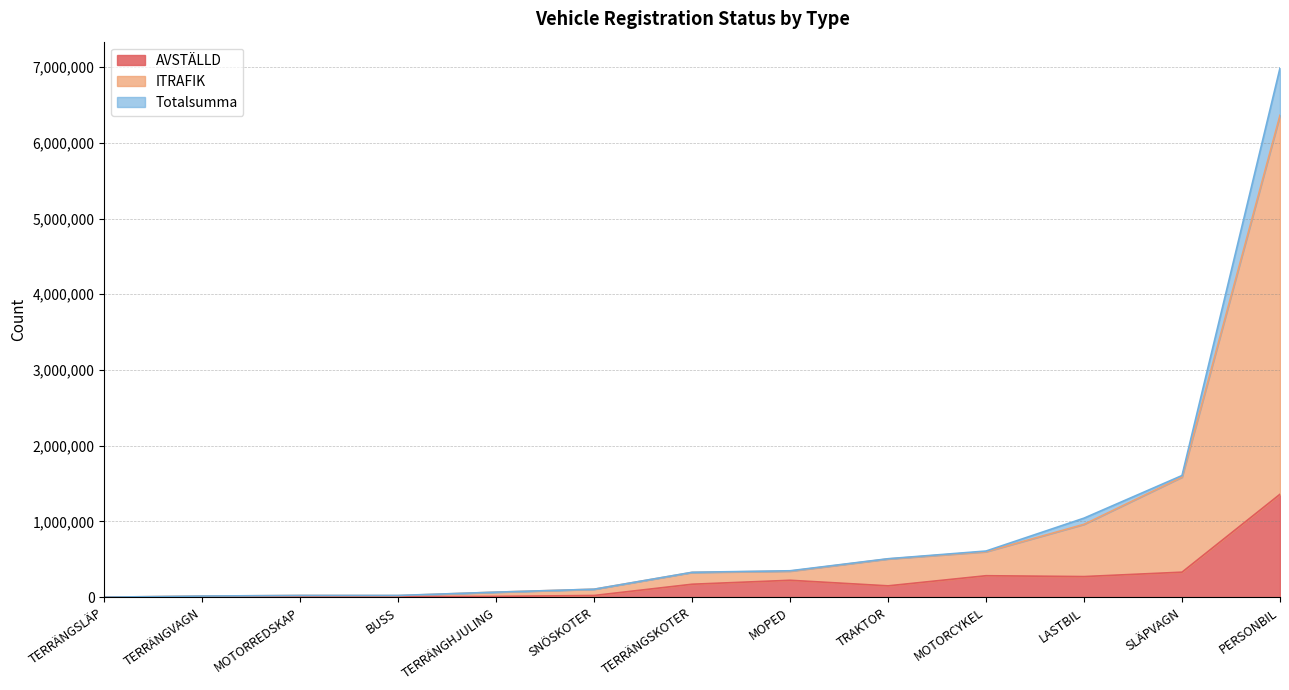

What is the value of the Totalsumma point at the 5th from the left?

22591